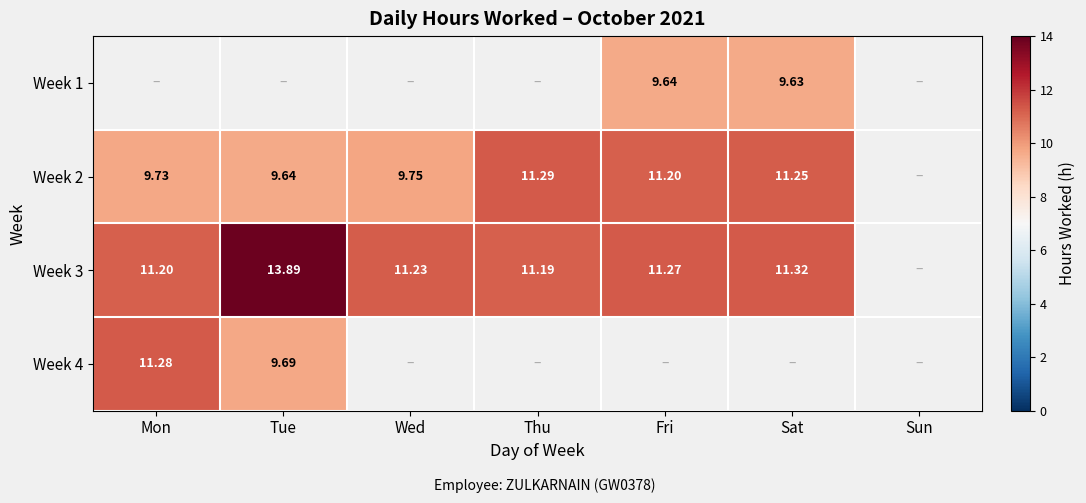

Is the value of Week 2 at Wed greater than the value of Week 3 at Fri?

No